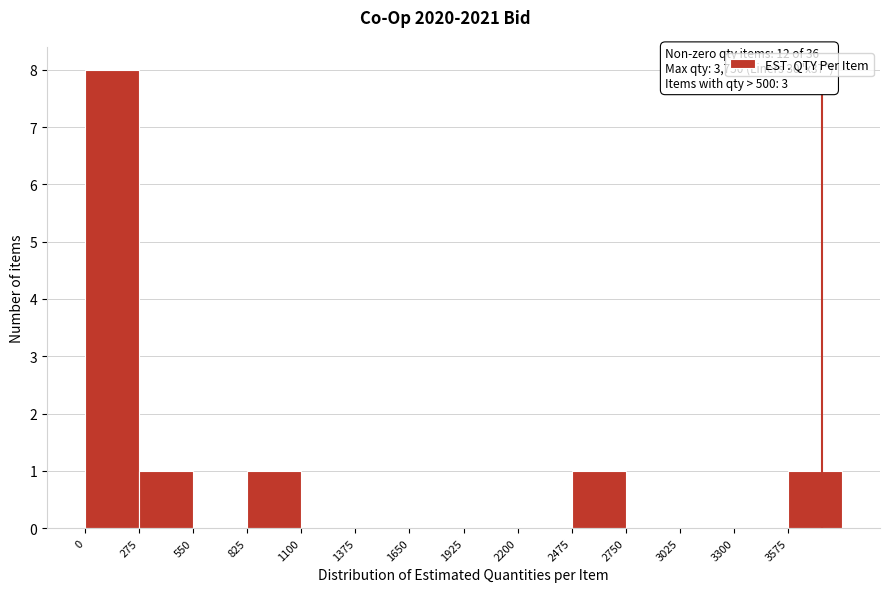

Which range on the x-axis has the tallest bar?

0 to 275